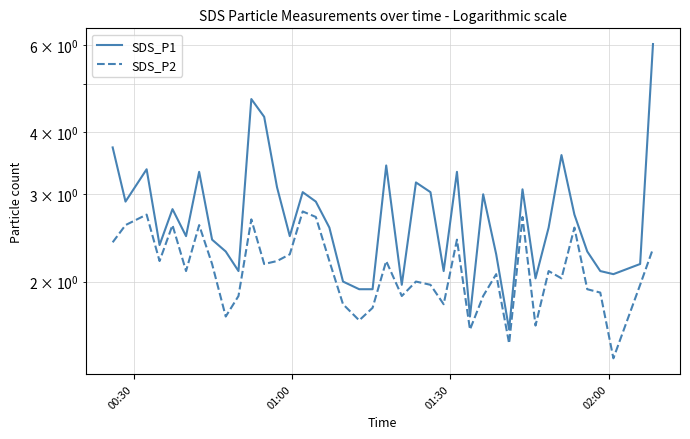

Count the number of data series in this chart.

2